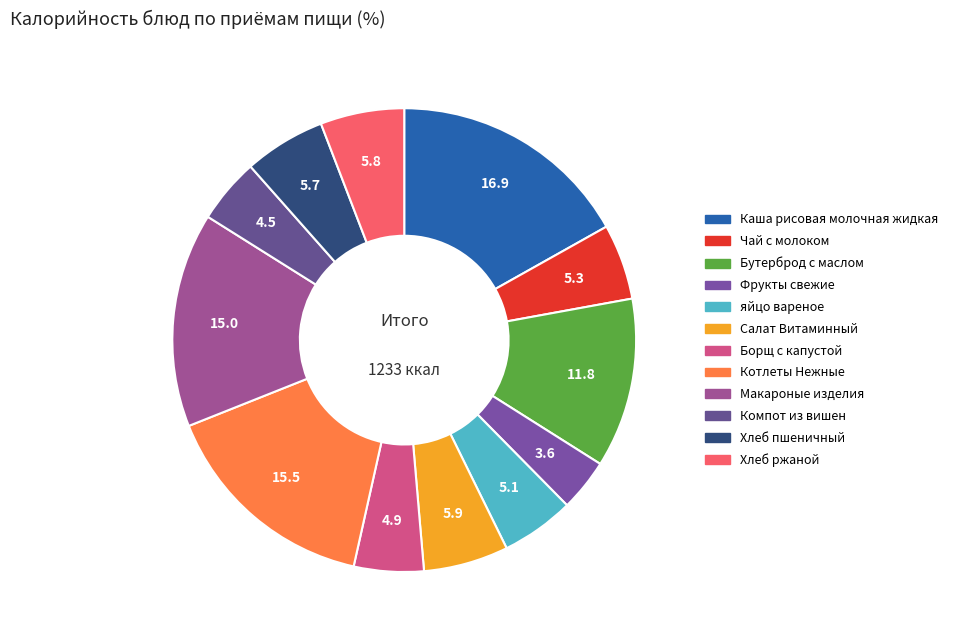

To the nearest percent, what portion does Котлеты Нежные represent?

15%